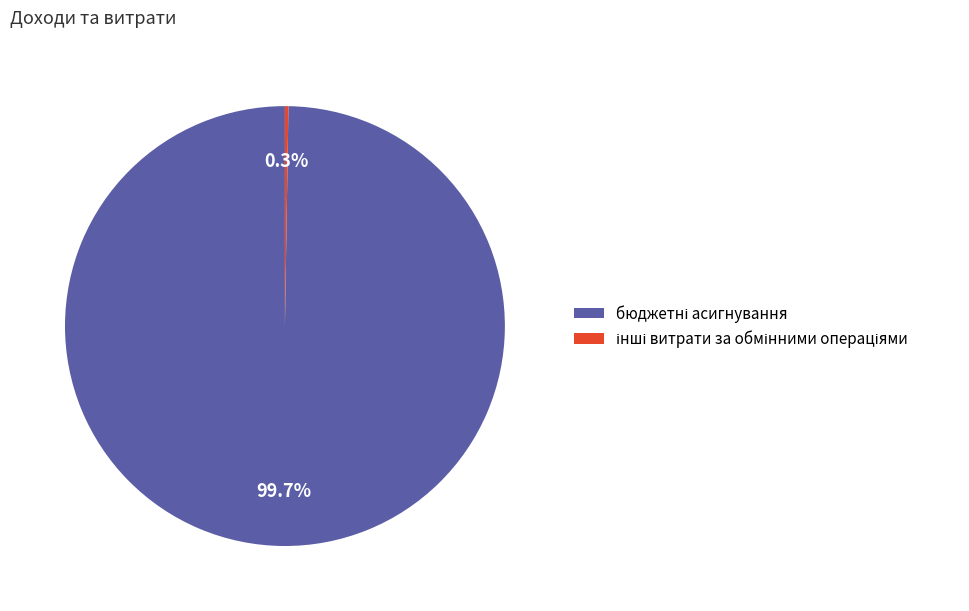

Is there a majority slice in this chart?

Yes